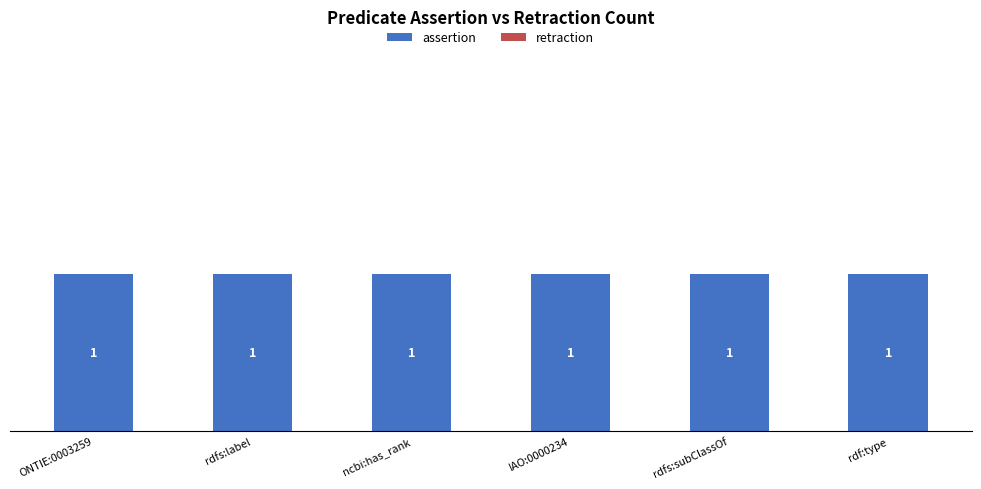

Rank the series at rdfs:label from lowest to highest value.

retraction, assertion